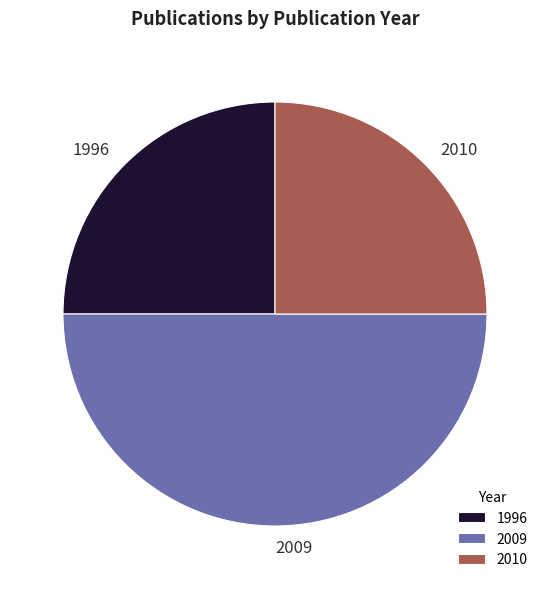

Which slice is the largest?

2009